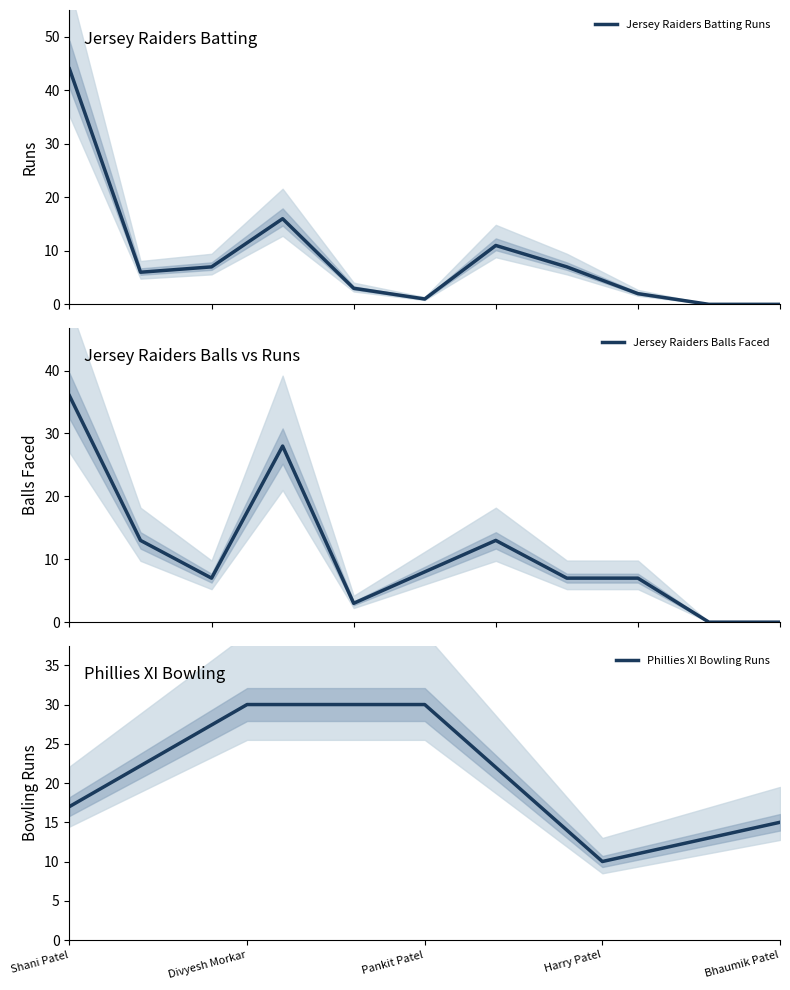

What is the minimum value for Phillies XI Bowling Runs?

10